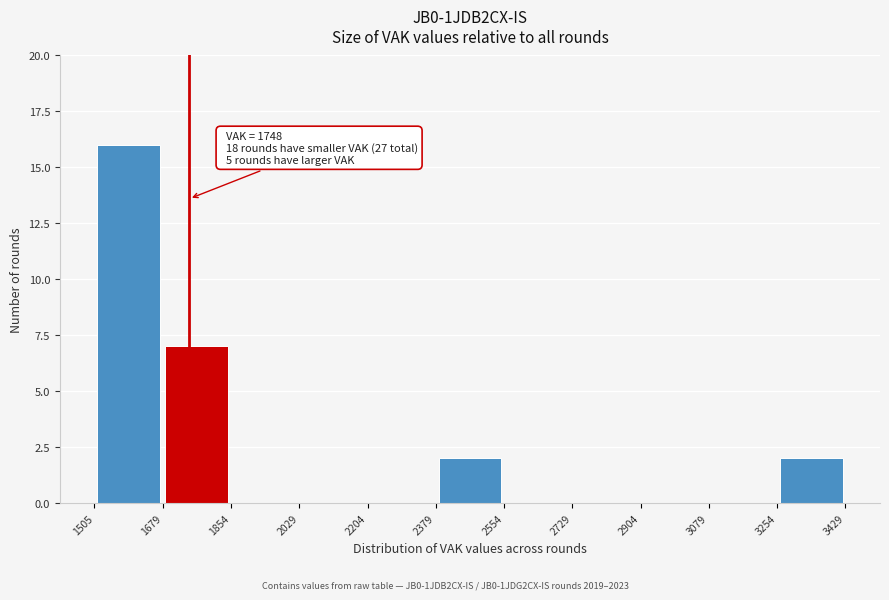

Over which range of the x-axis is the bar tallest?

1505 to 1679